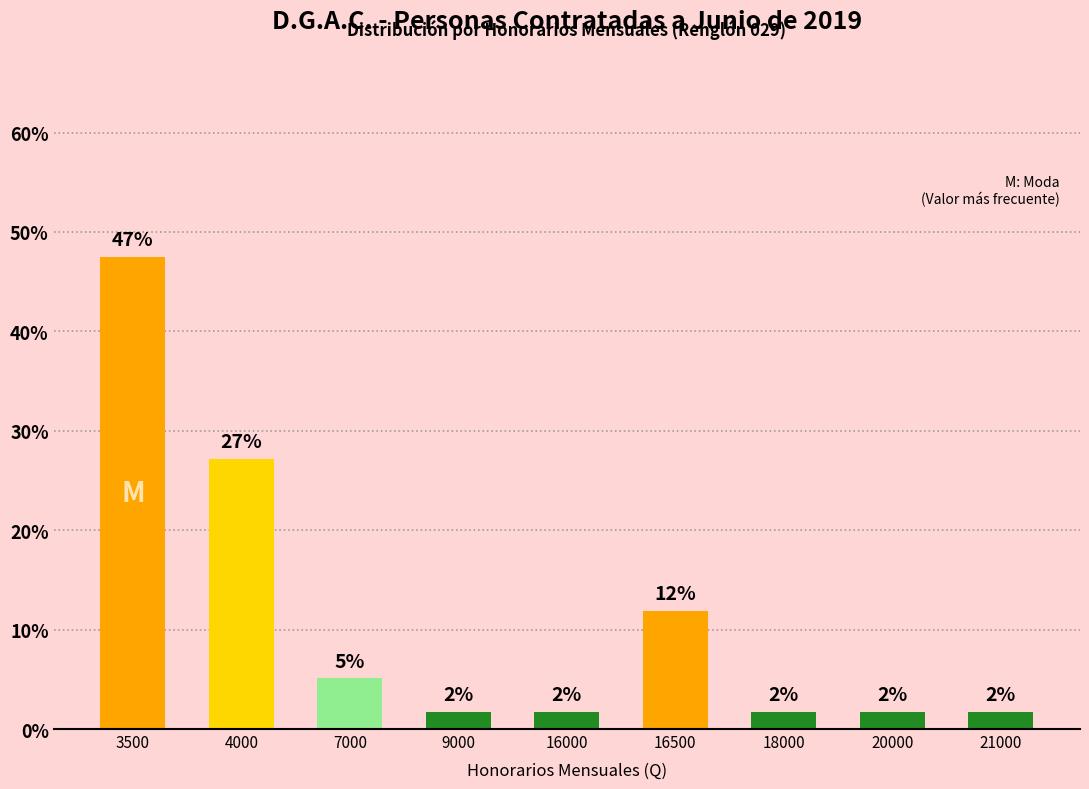

Reading left to right, extract all data points from this chart.

3500=47.5	4000=27.1	7000=5.1	9000=1.7	16000=1.7	16500=11.9	18000=1.7	20000=1.7	21000=1.7